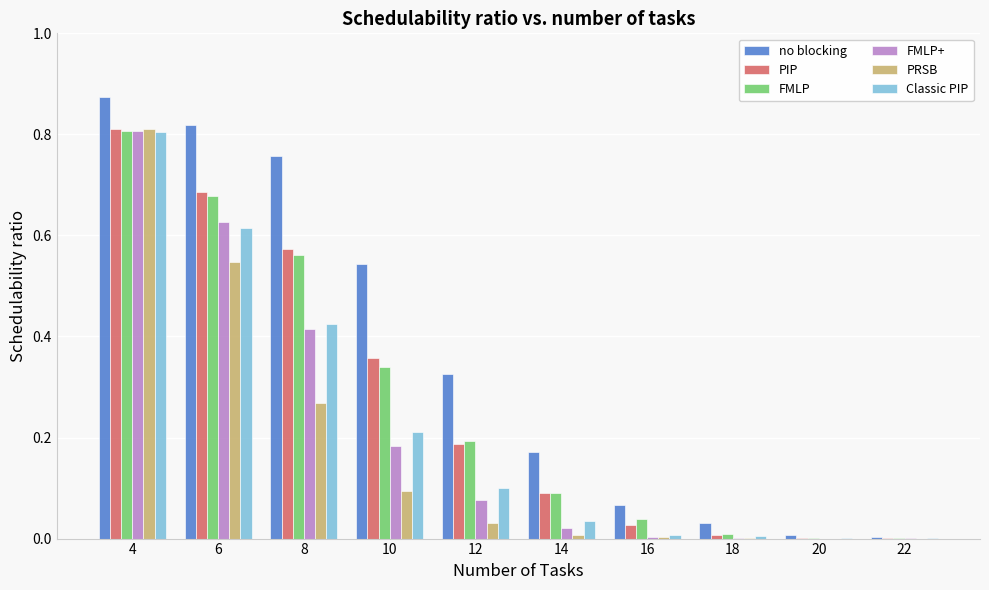

The FMLP series shows 0.1 at 10. True or false?

False